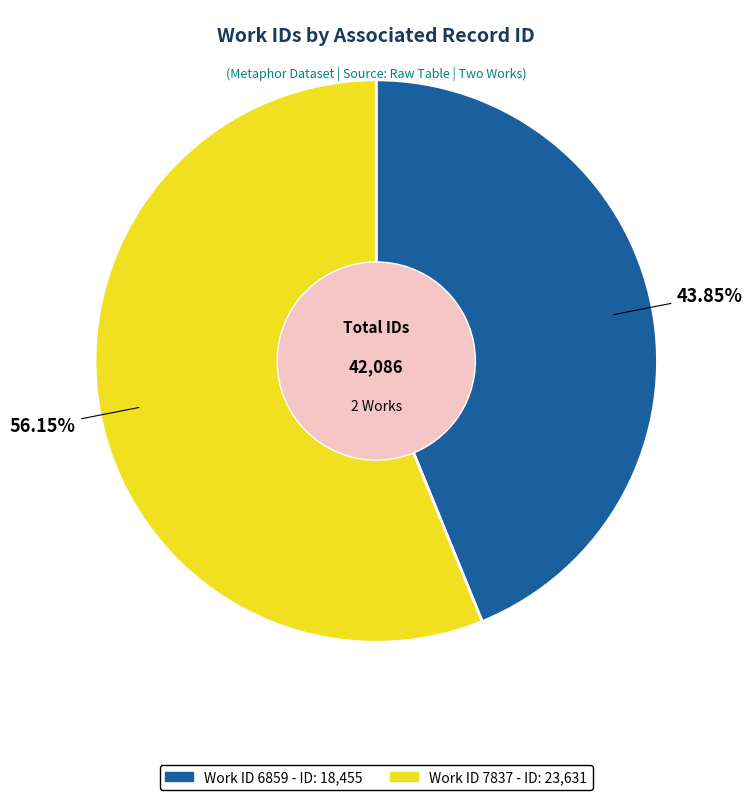

Count the number of slices in the pie.

2